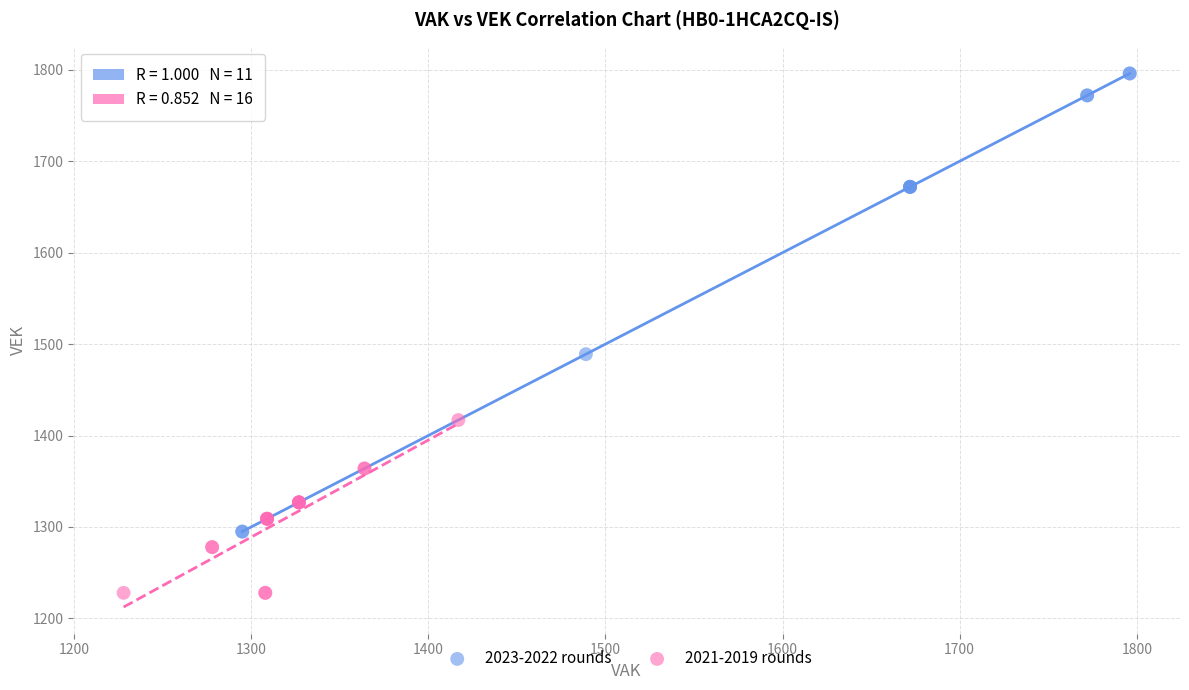

Which series has the widest spread of Y values?

2023-2022 rounds